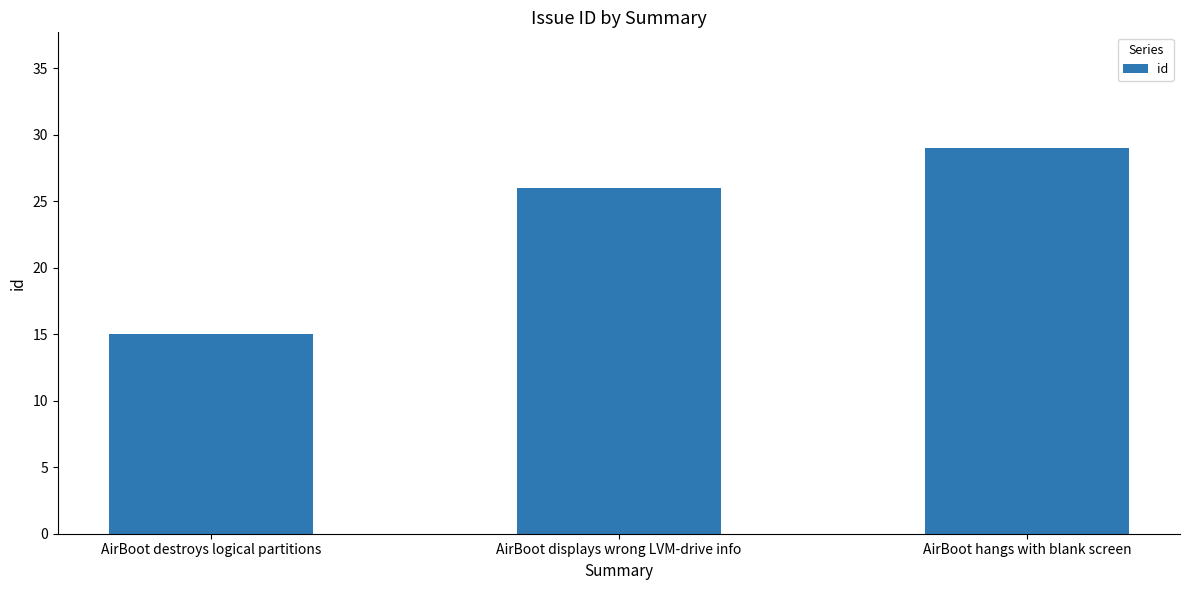

The value at AirBoot displays wrong LVM-drive info is 26. True or false?

True